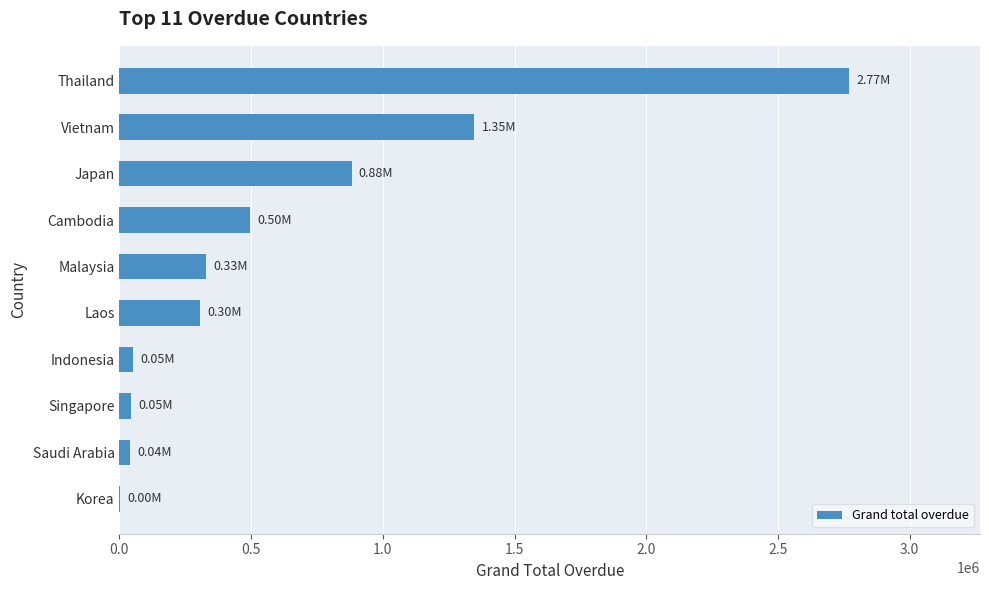

What is the sum of all values?

6267483.9